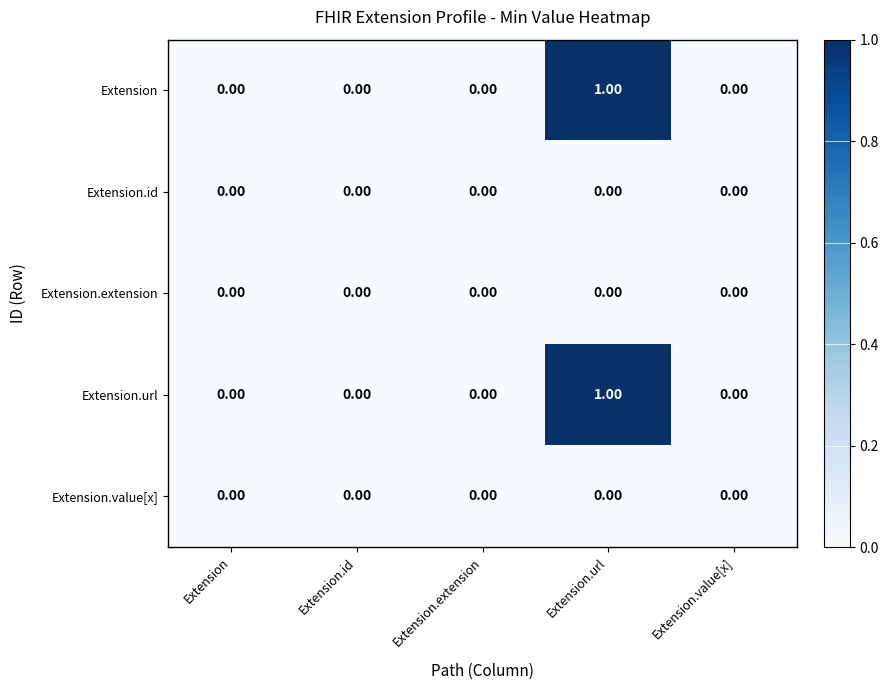

At which category is the sum across all series the highest?

Extension.url